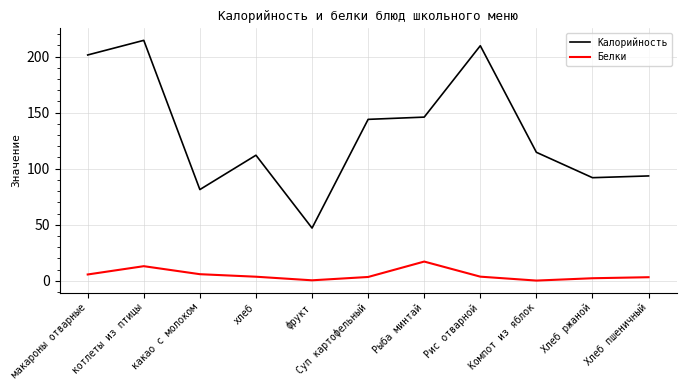

List the series in order of their peak value, highest first.

Калорийность, Белки